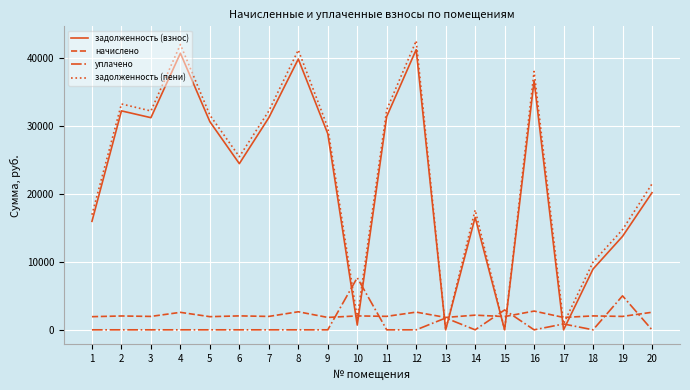

Is the value of уплачено at 9 greater than the value of задолженность (взнос) at 1?

No